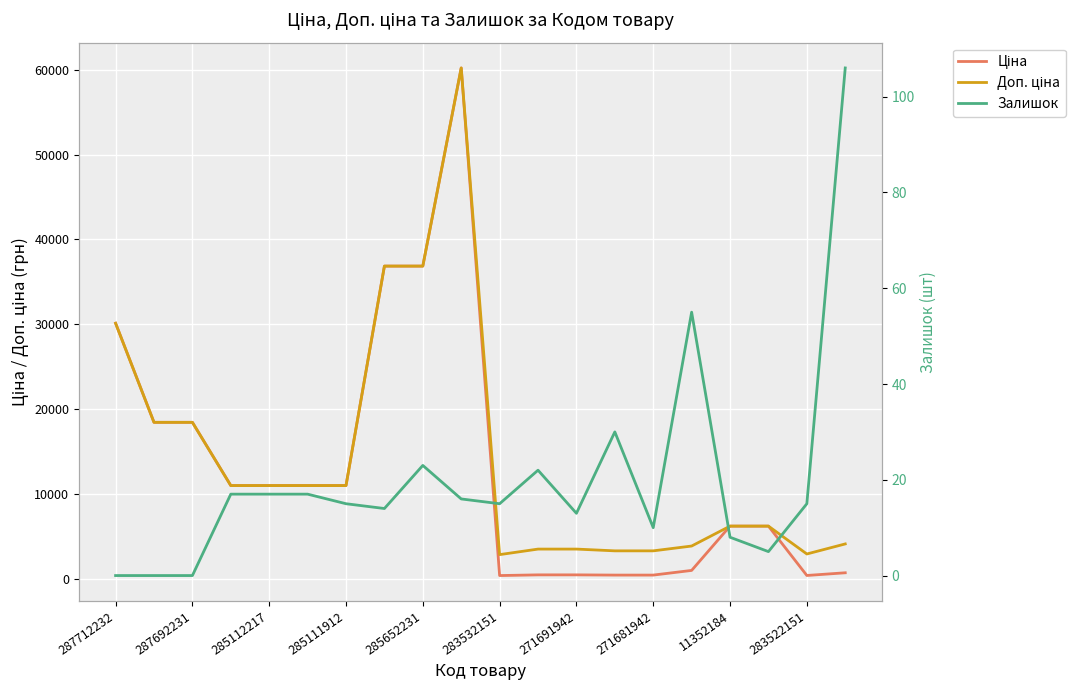

Which series has the largest range (max minus min)?

Ціна